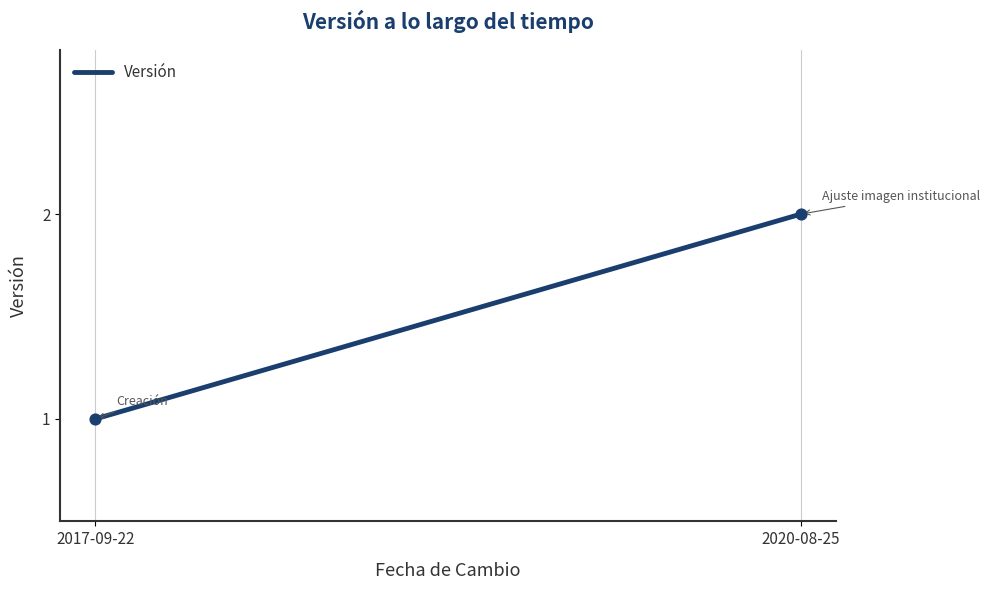

Does the chart have visible grid lines?

Yes